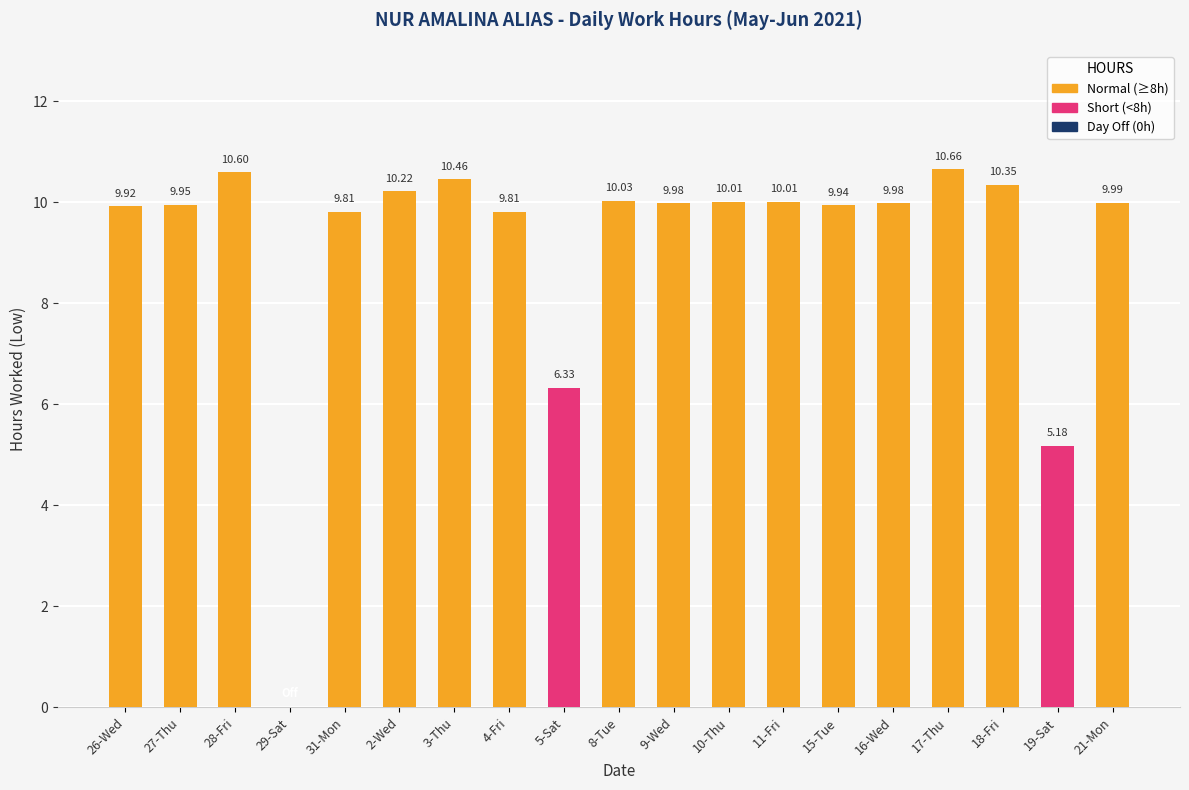

What is the sum of all values?

173.2